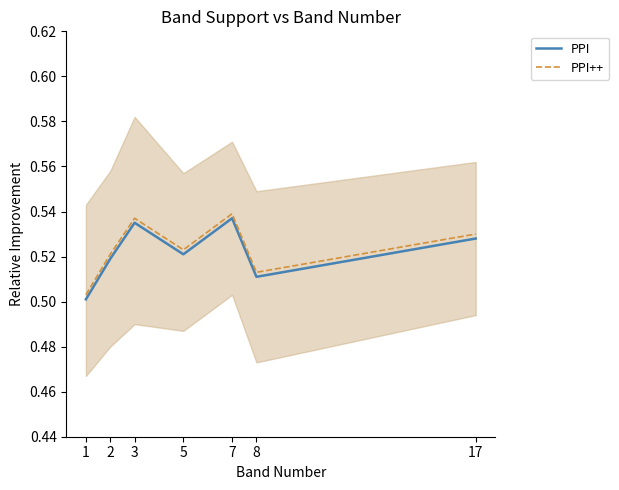

Which series has the largest total across all categories?

PPI++